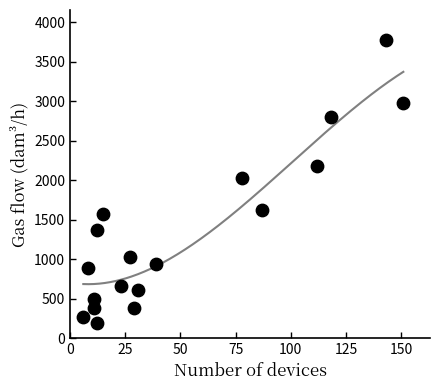

What is the range of X values (max minus min)?

145